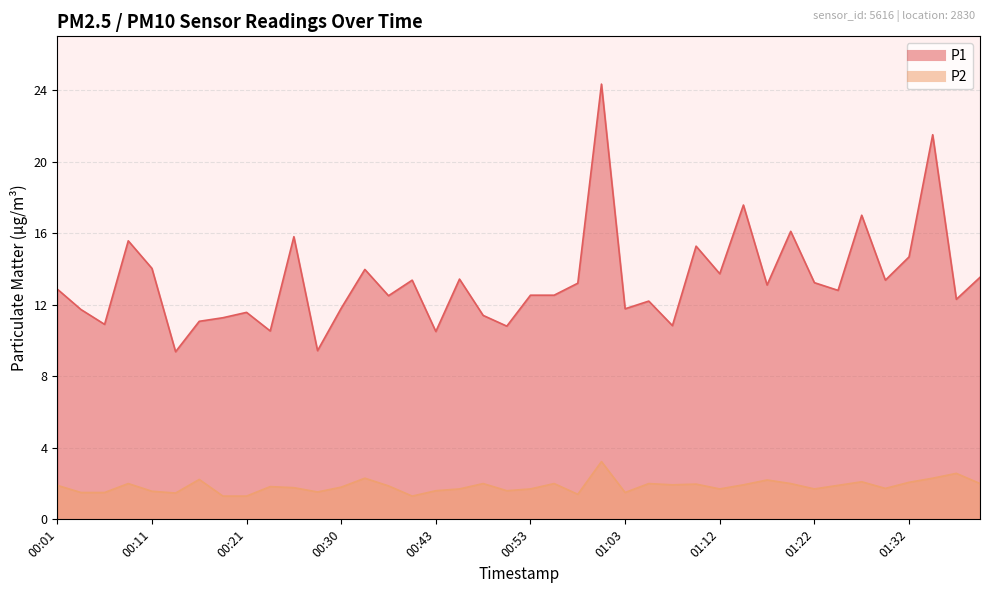

Rank the series by their average value, from highest to lowest.

P1, P2